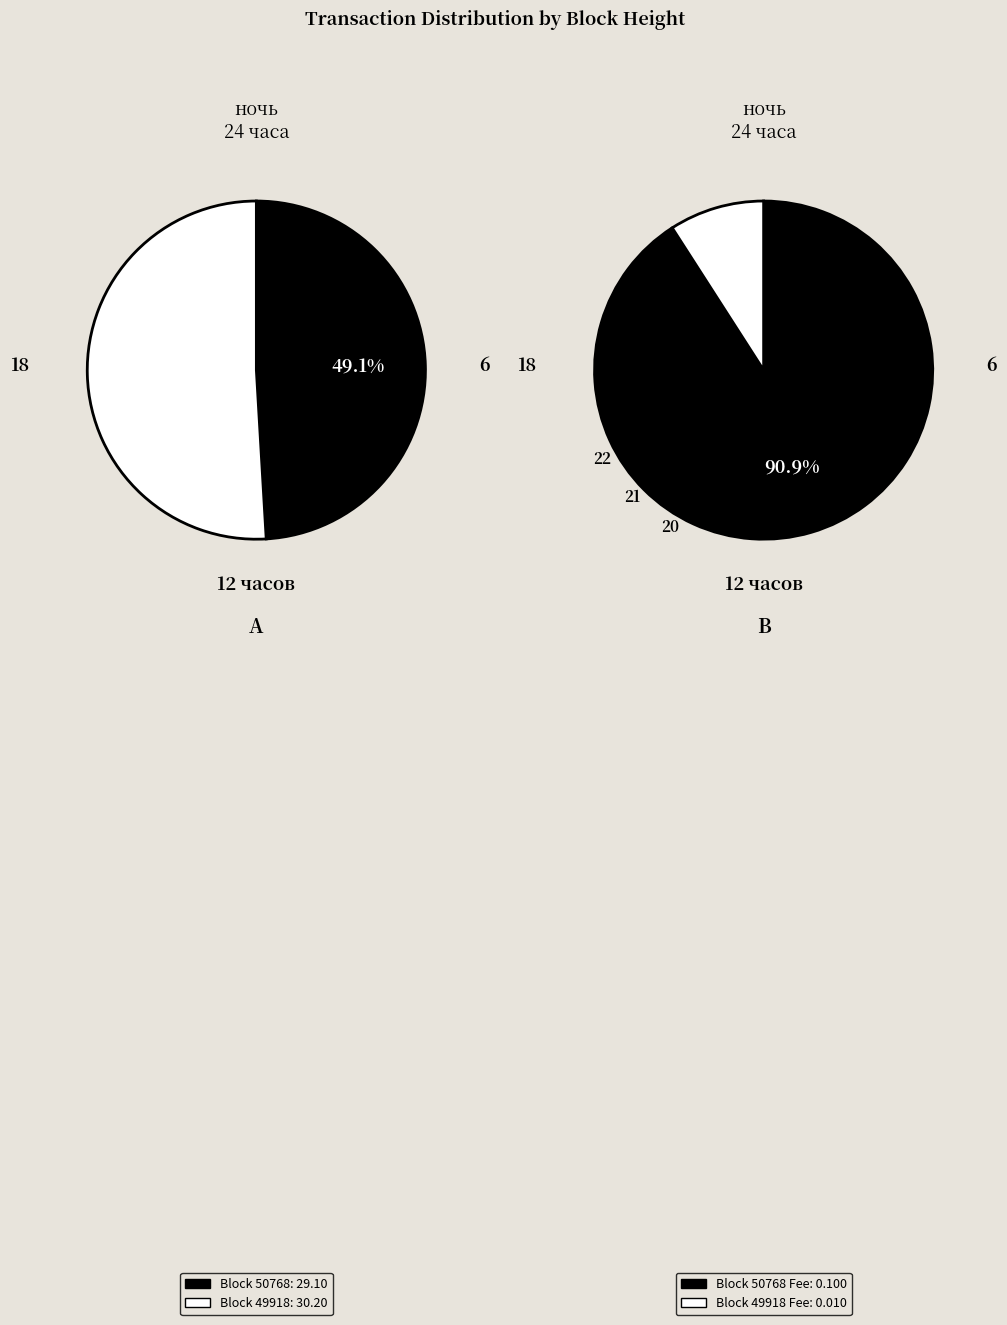

To the nearest percent, what is the combined percentage of 50768 and 49918?

100%